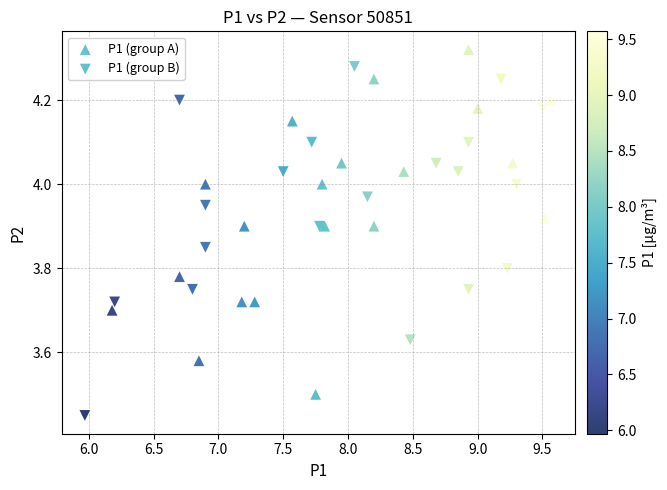

Which series reaches the maximum Y coordinate?

P1 (group A)